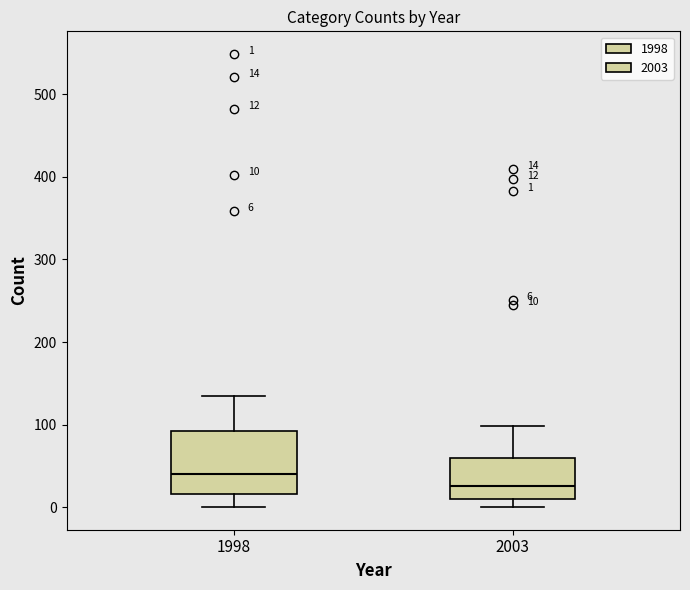

Comparing the boxes themselves (not the whiskers), which one is the tallest?

1998